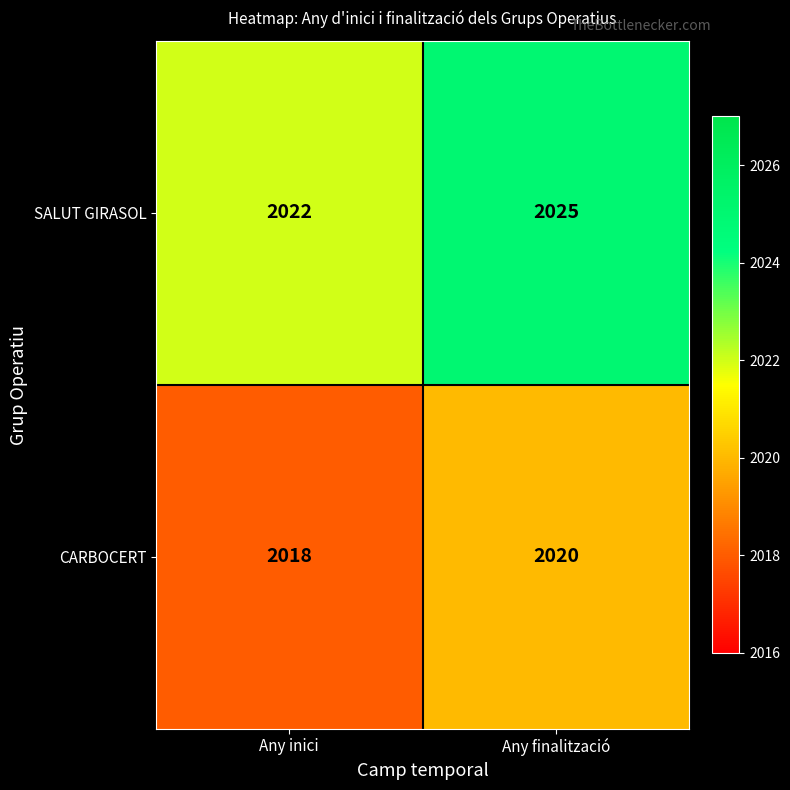

The value of CARBOCERT at Any finalització is 989. True or false?

False